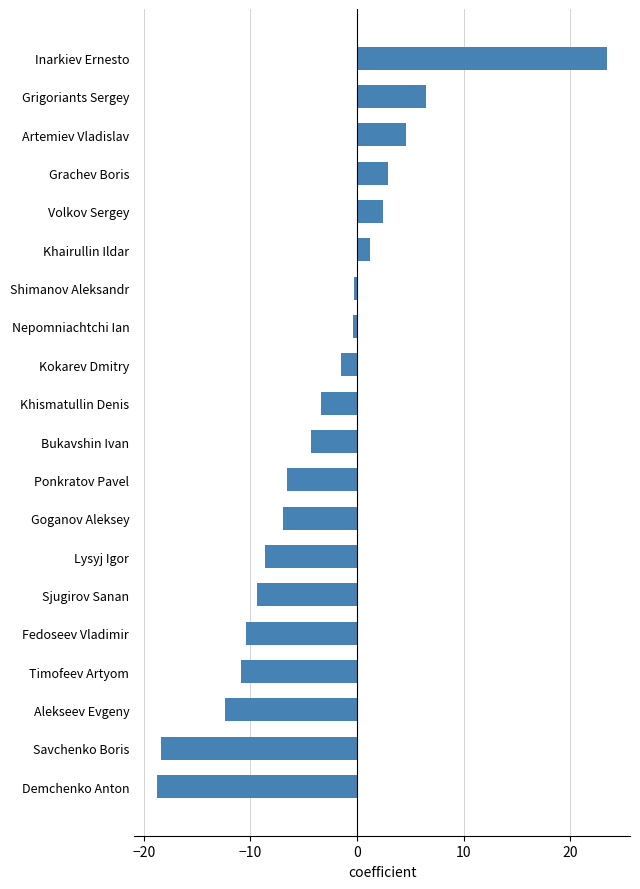

The value at Goganov Aleksey is -6.9. True or false?

True